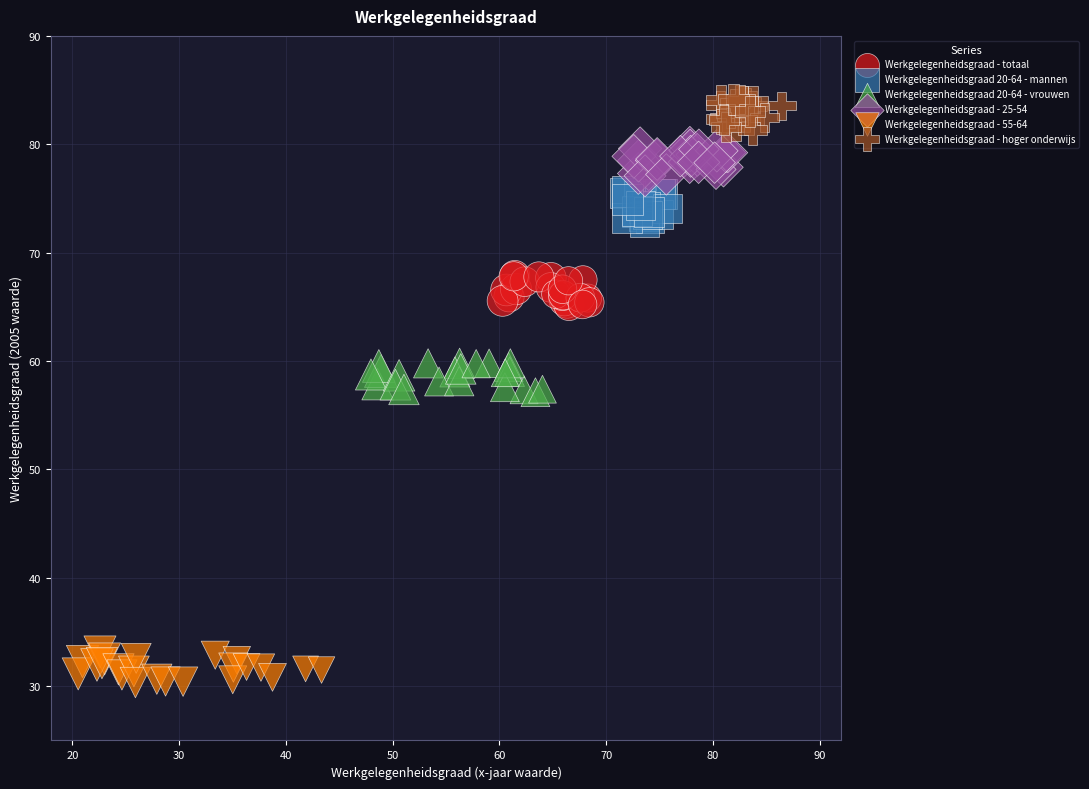

Which series reaches the maximum Y coordinate?

Werkgelegenheidsgraad - hoger onderwijs